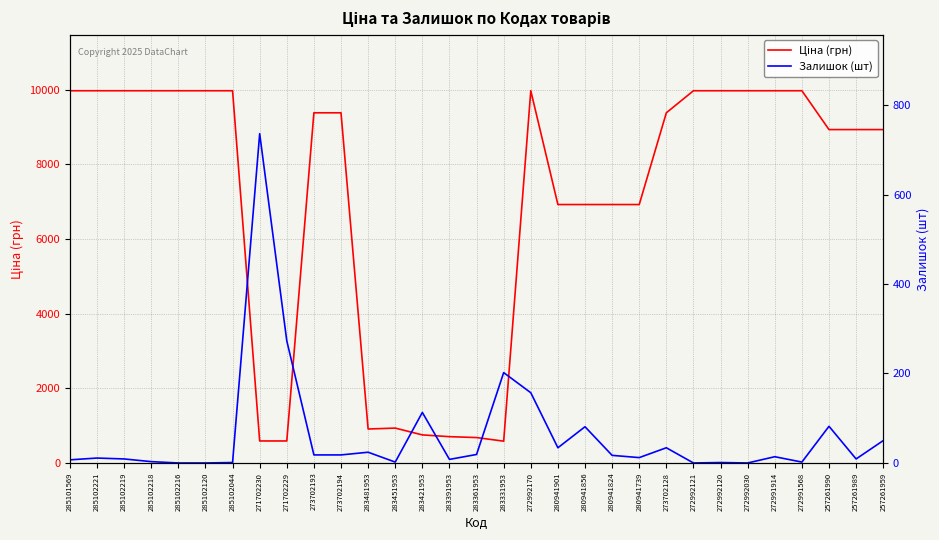

After their last crossing, which series has the higher values: Ціна (грн) or Залишок (шт)?

Ціна (грн)